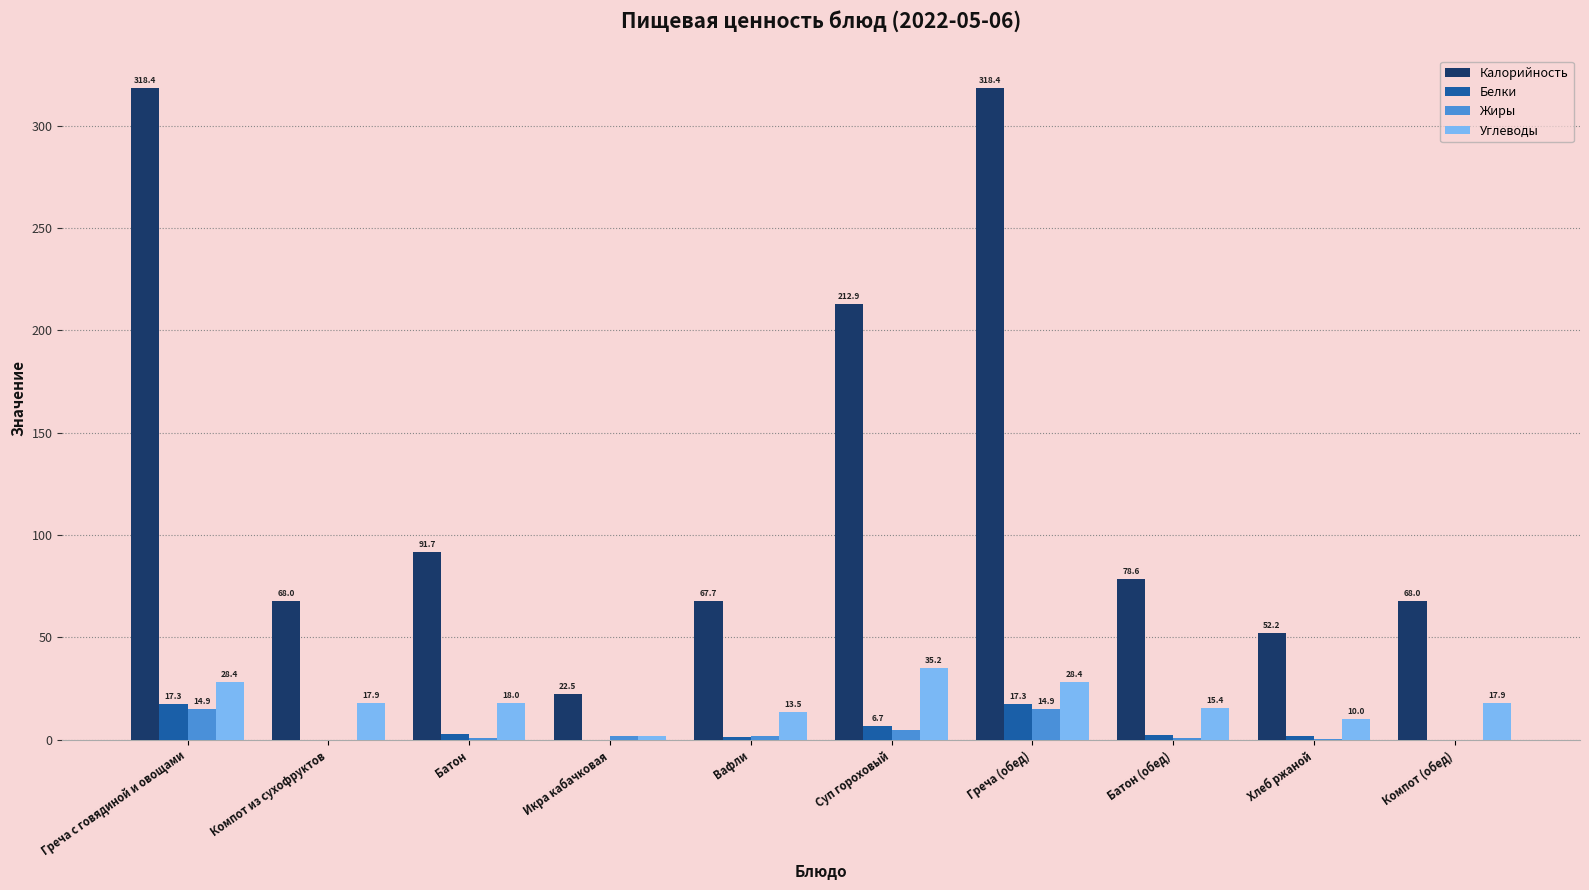

At which label does Углеводы reach its peak?

Суп гороховый